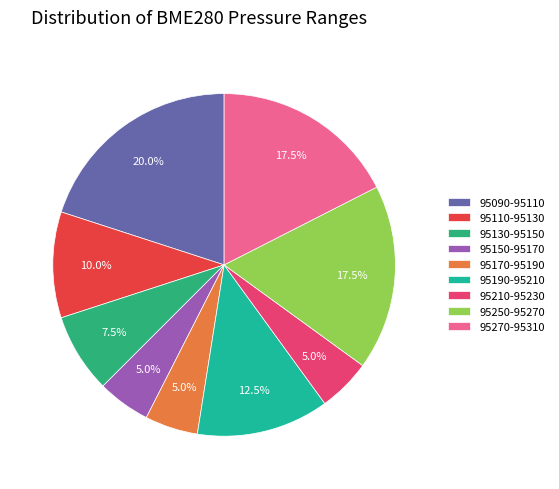

How many segments does this pie chart have?

9